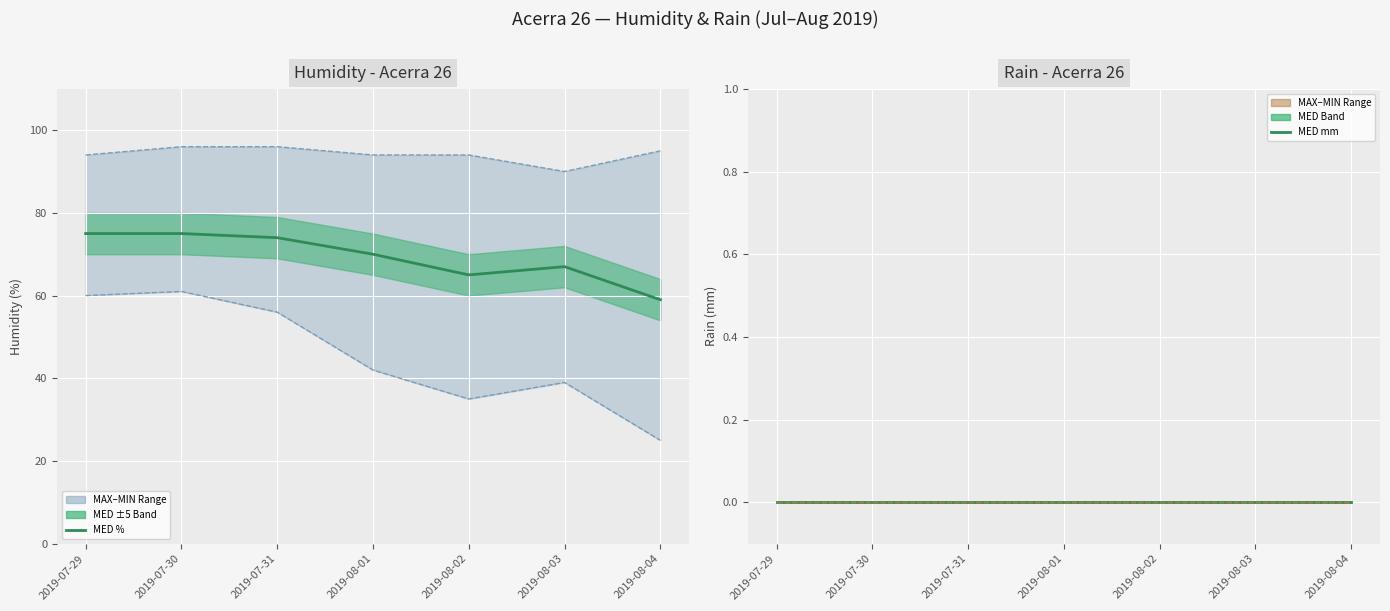

Rank the categories by Humidity MIN % value from highest to lowest.

2019-07-30, 2019-07-29, 2019-07-31, 2019-08-01, 2019-08-03, 2019-08-02, 2019-08-04